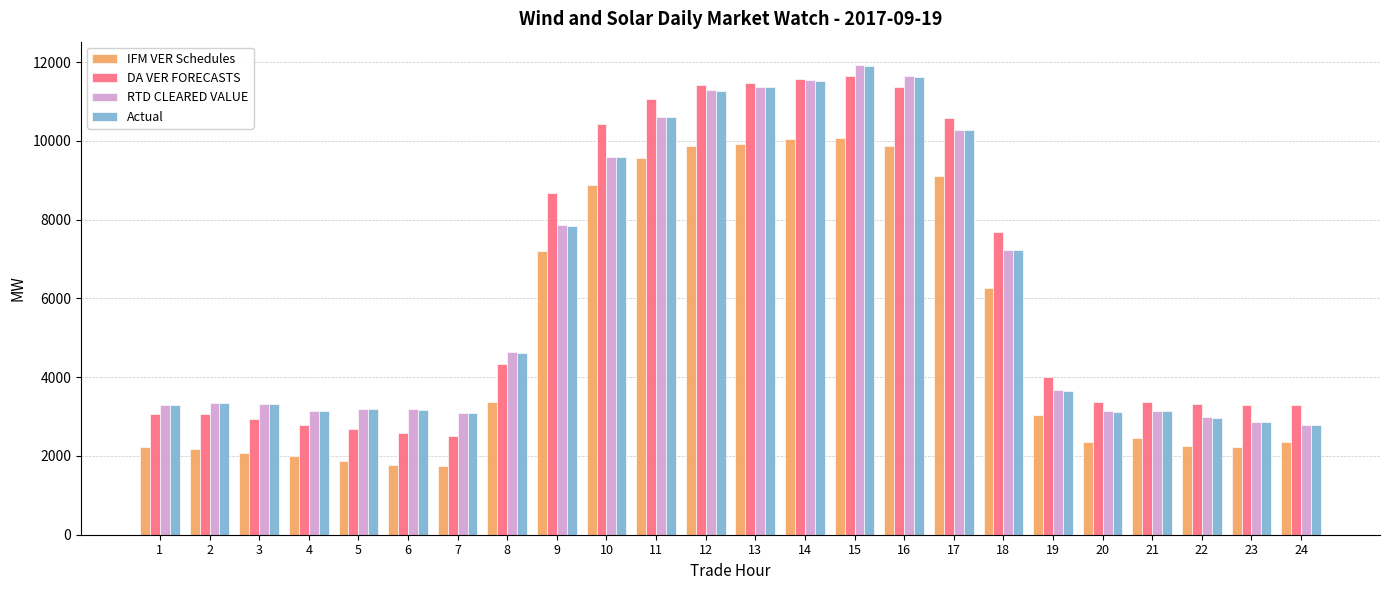

How many bars are there in each group?

4